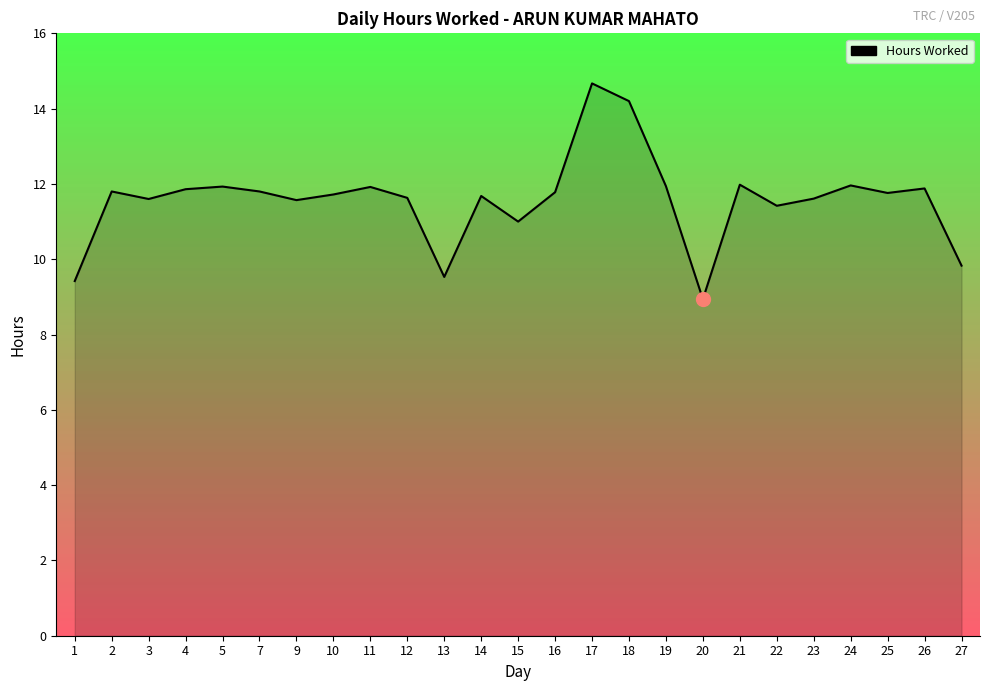

Is it true that the value at 13 is 9.5?

True